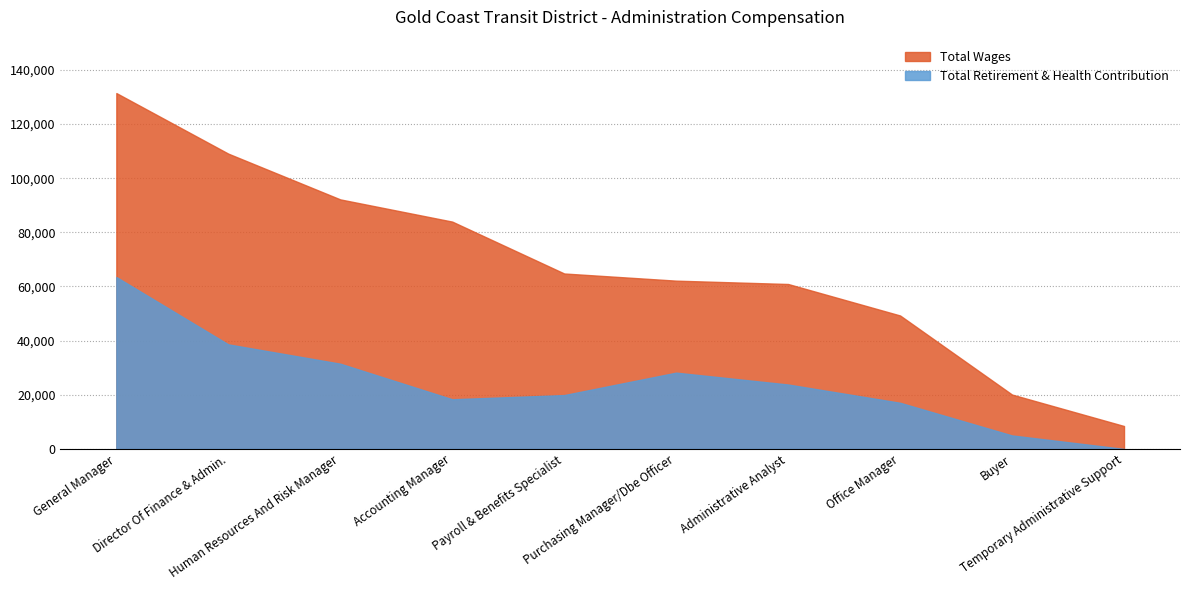

Which category has the highest value in the Total Retirement & Health Contribution series?

General Manager